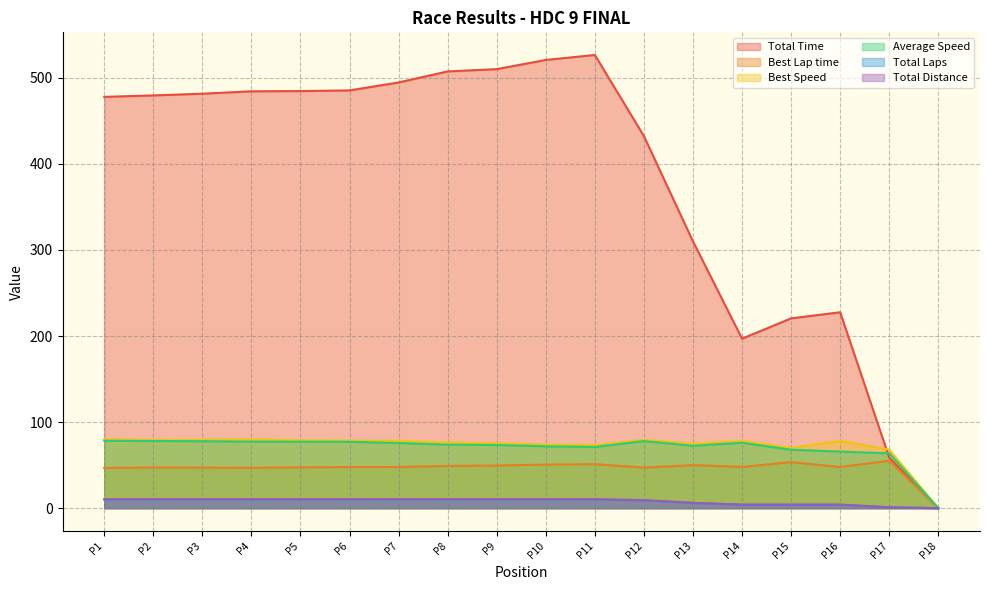

Which series changed the most between P9 and P12?

Total Time